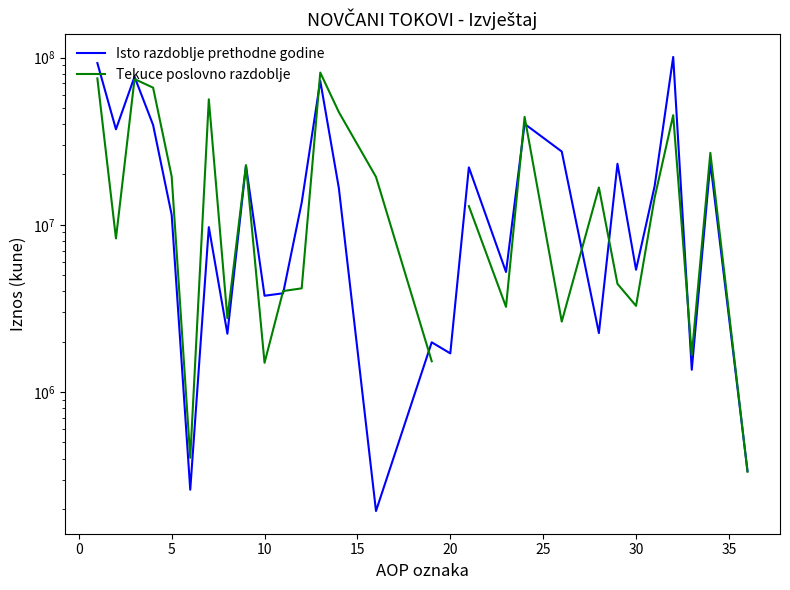

What is the minimum value shown in the chart?

194484.0